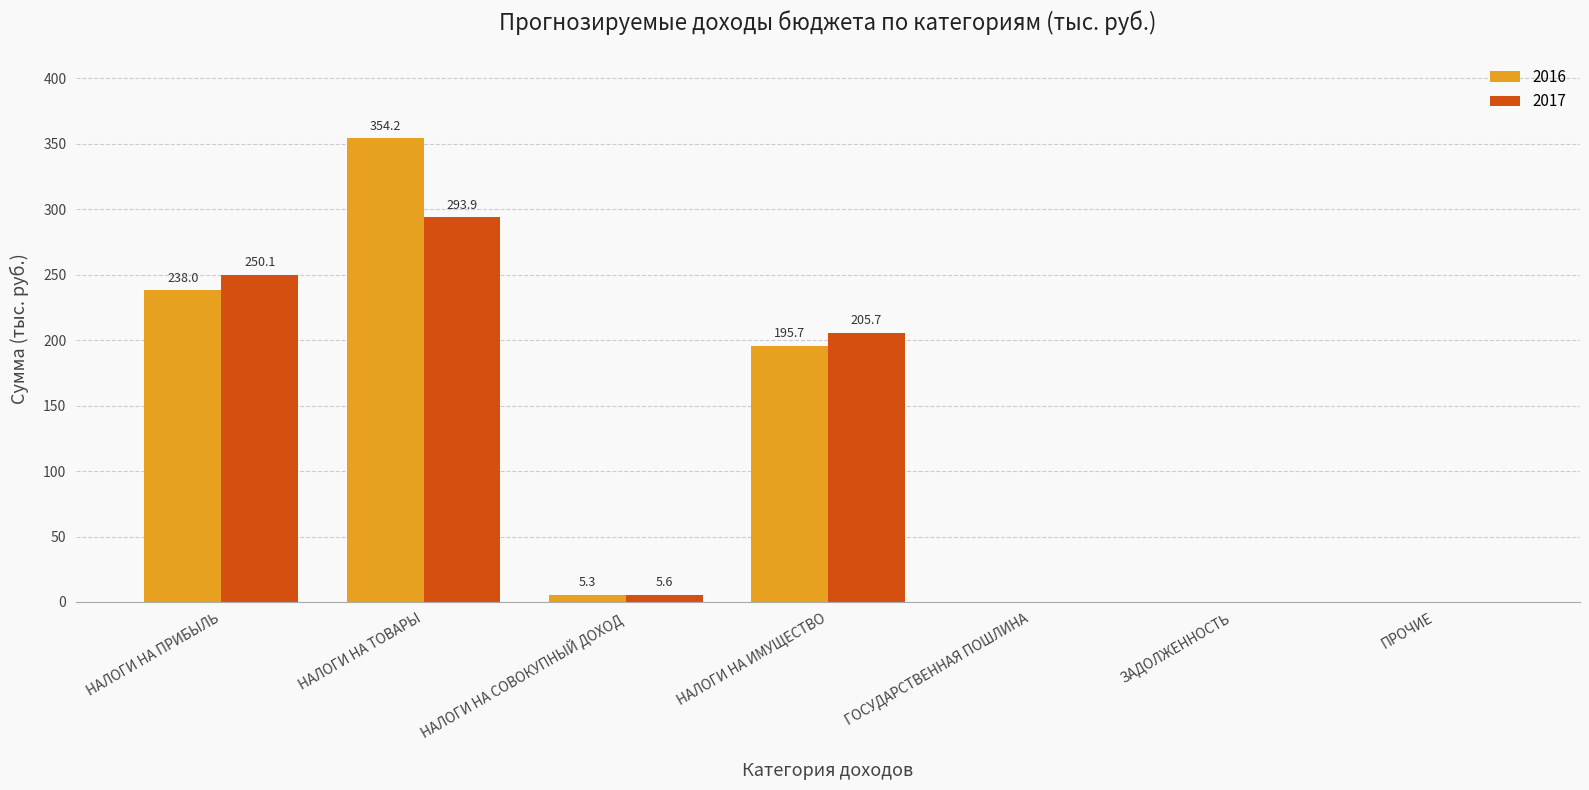

What is the sum of all 2016 values?

793.2